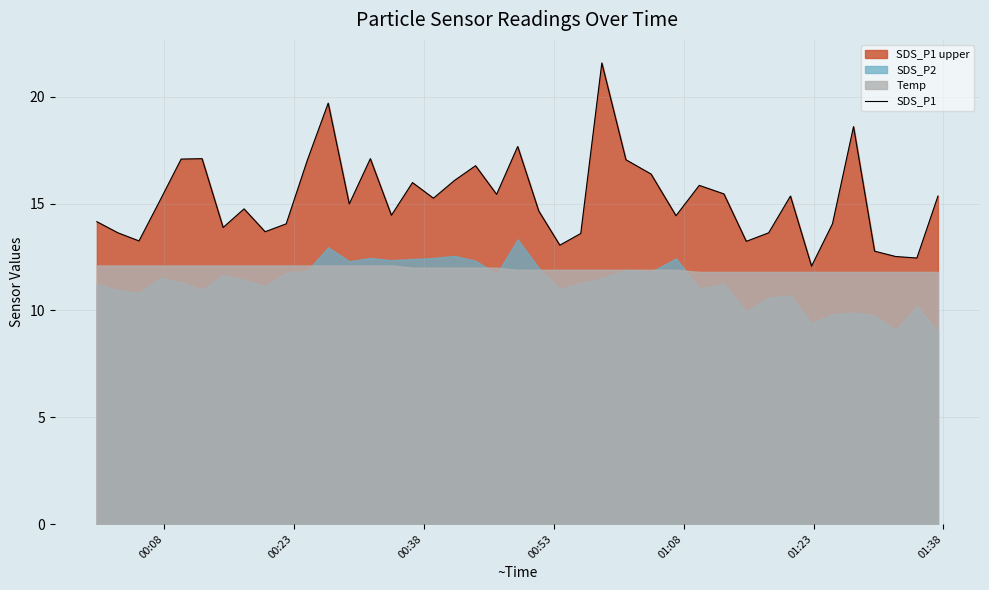

Is it true that the value at 10 is 29.7?

False